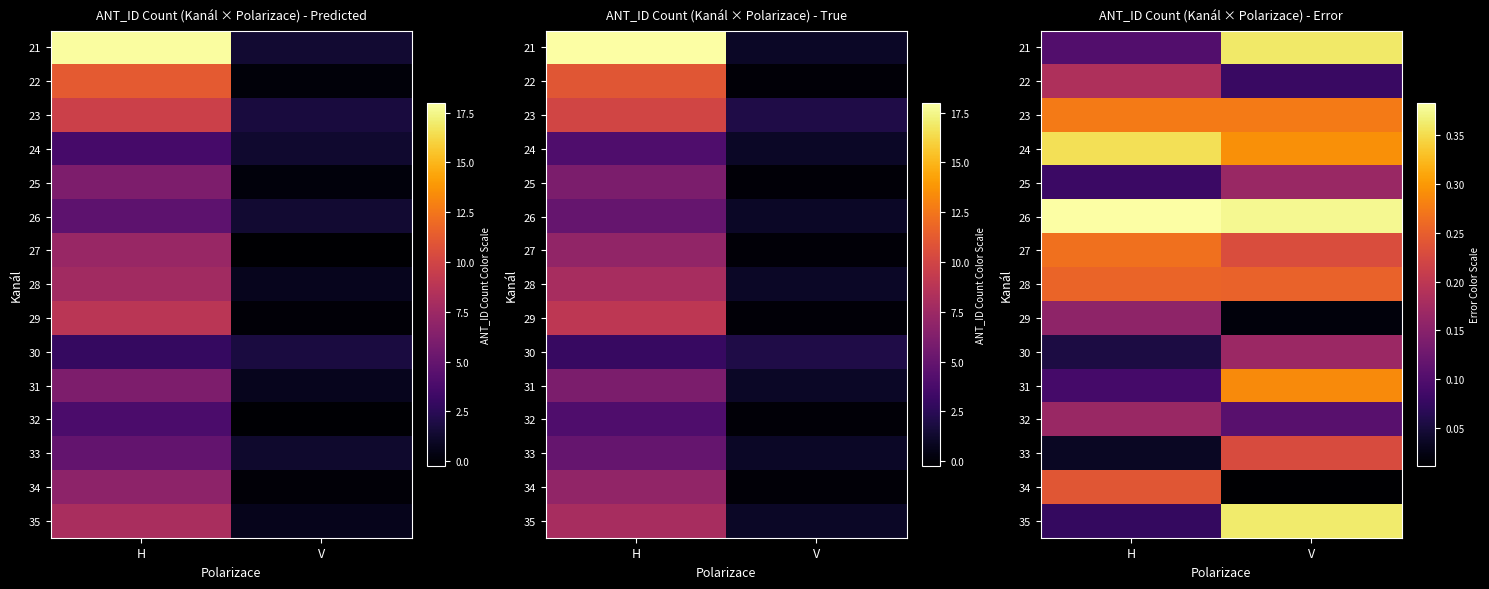

What is the maximum value shown in the chart?

0.4